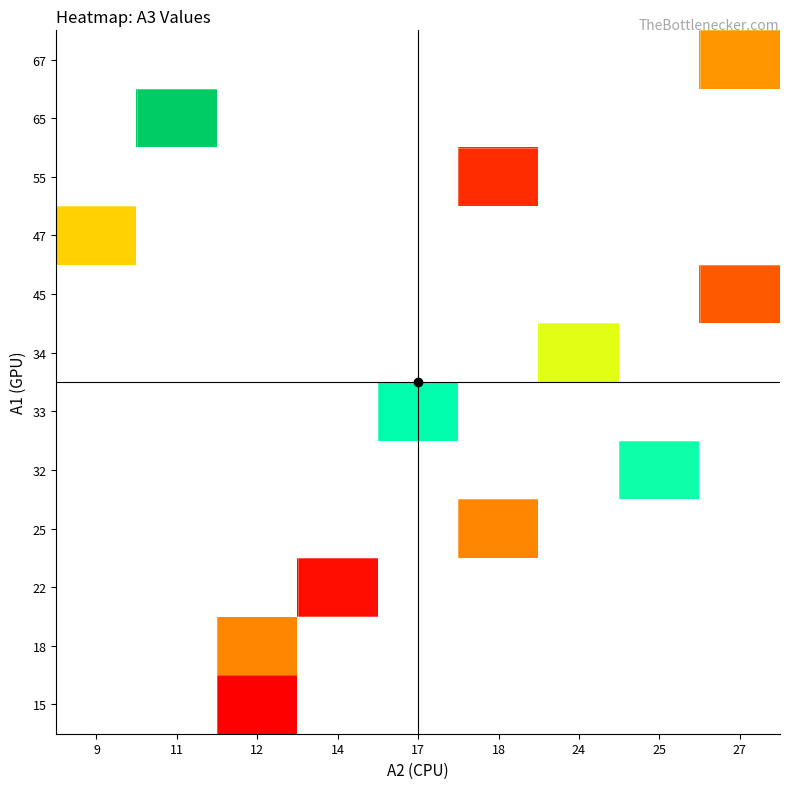

What is the maximum value shown in the chart?

51.0